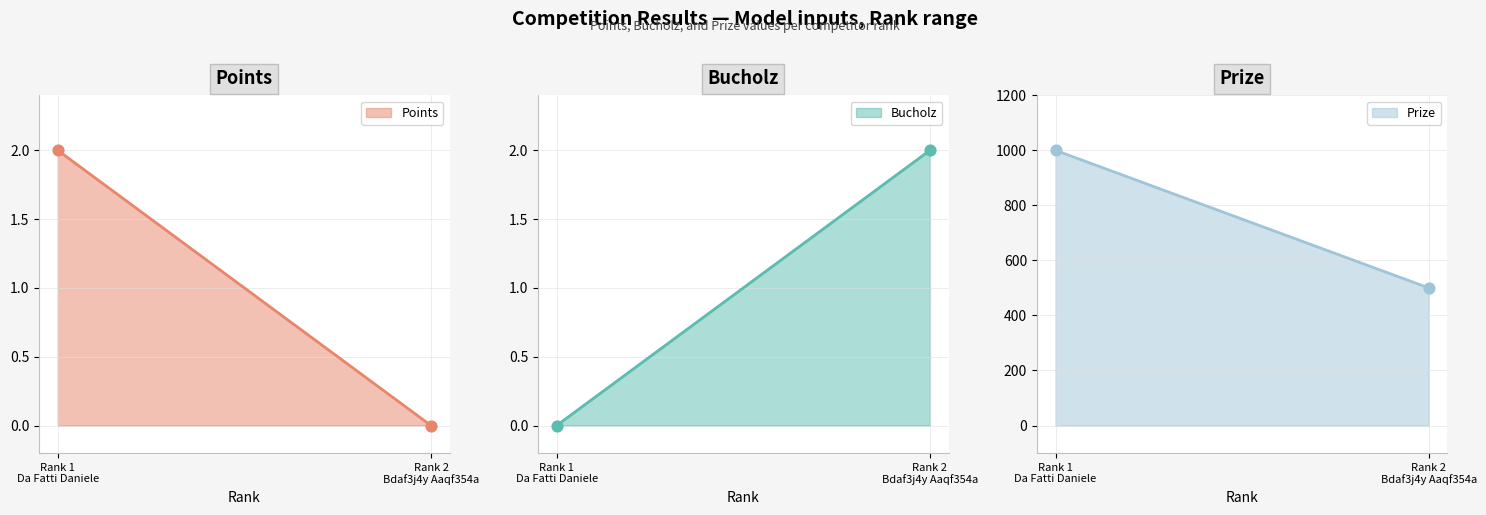

Is the value of Points at 1 greater than the value of Bucholz at 1?

Yes